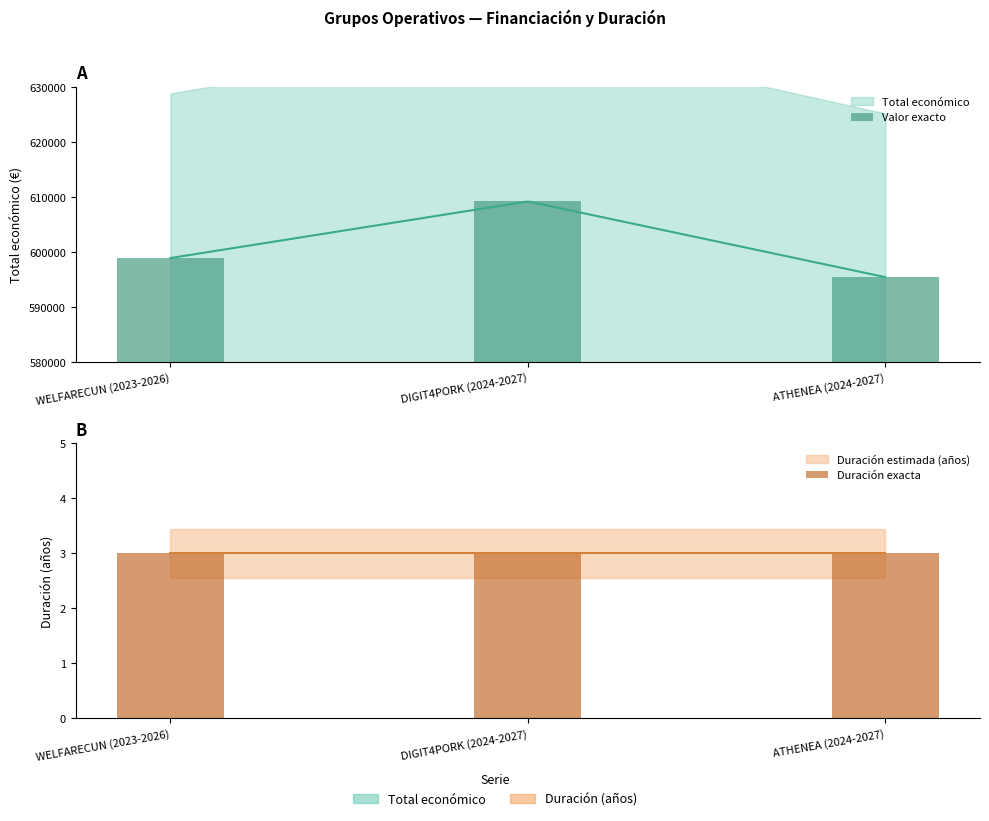

What is the minimum value for Duración exacta?

3